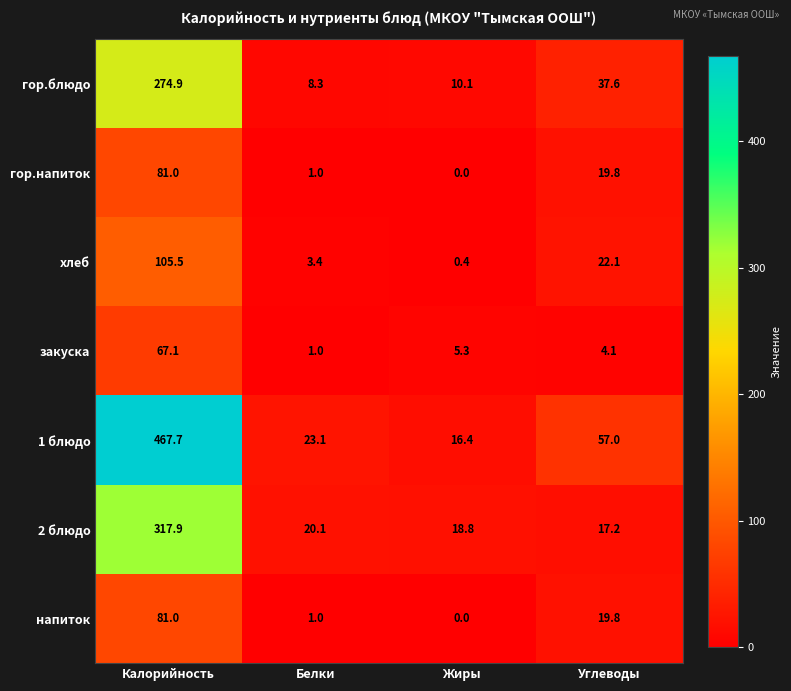

Reading left to right, transcribe all the data shown in this chart.

гор.блюдо: 274.9	8.3	10.1	37.6
гор.напиток: 81.0	1.0	0.0	19.8
хлеб: 105.5	3.4	0.4	22.1
закуска: 67.1	1.0	5.3	4.1
1 блюдо: 467.7	23.1	16.4	57.0
2 блюдо: 317.9	20.1	18.8	17.2
напиток: 81.0	1.0	0.0	19.8